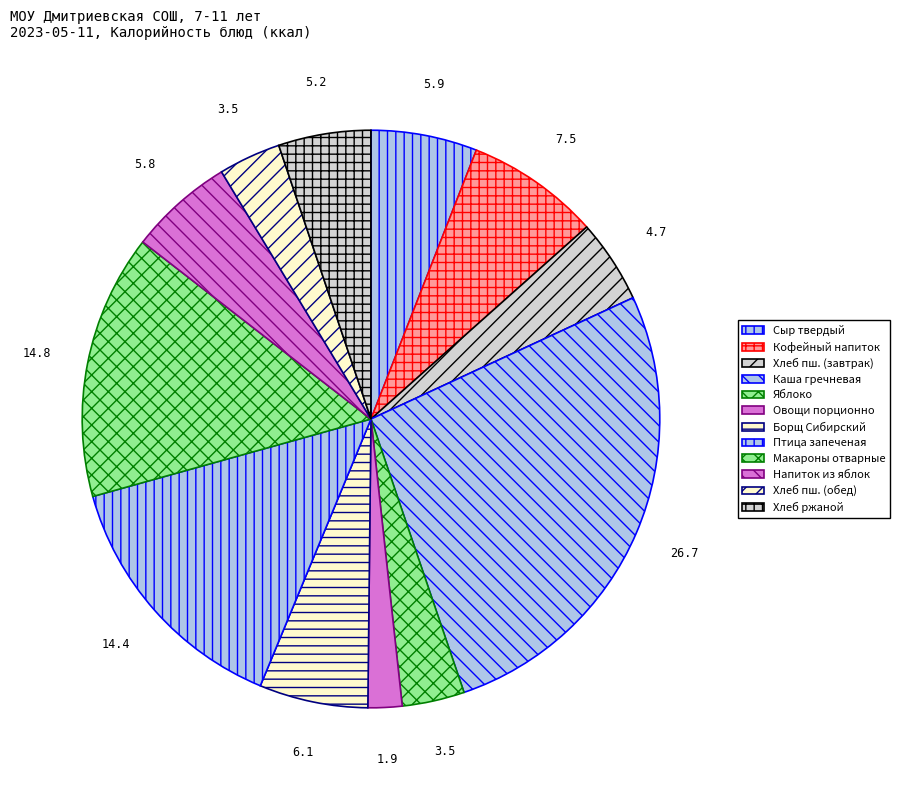

How many slices are in this pie chart?

12